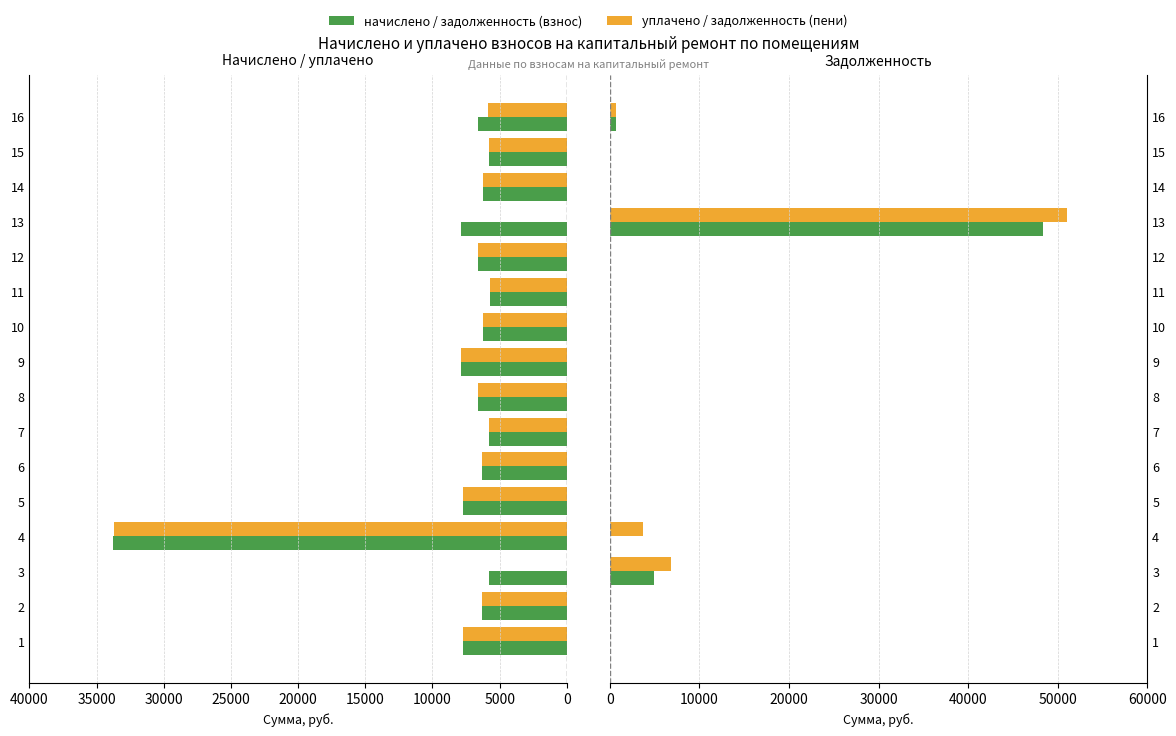

How many distinct data groups are displayed?

4